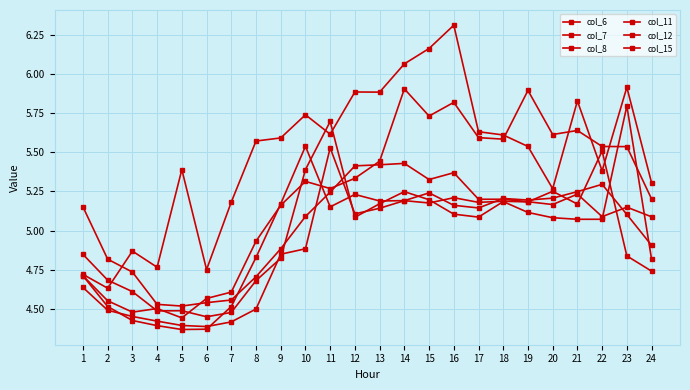

Count the number of categories in the chart.

24